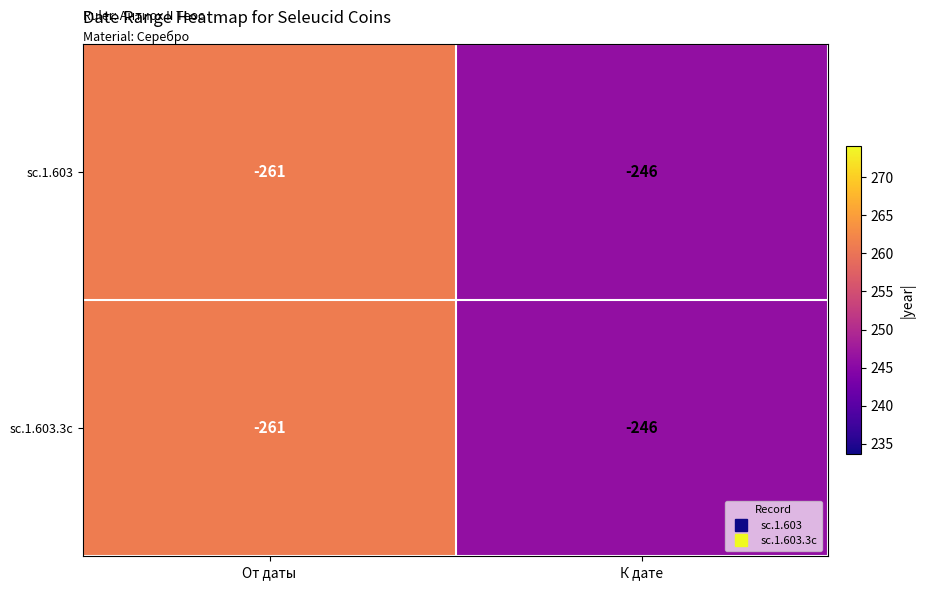

What is the sum of all sc.1.603 values?

-507